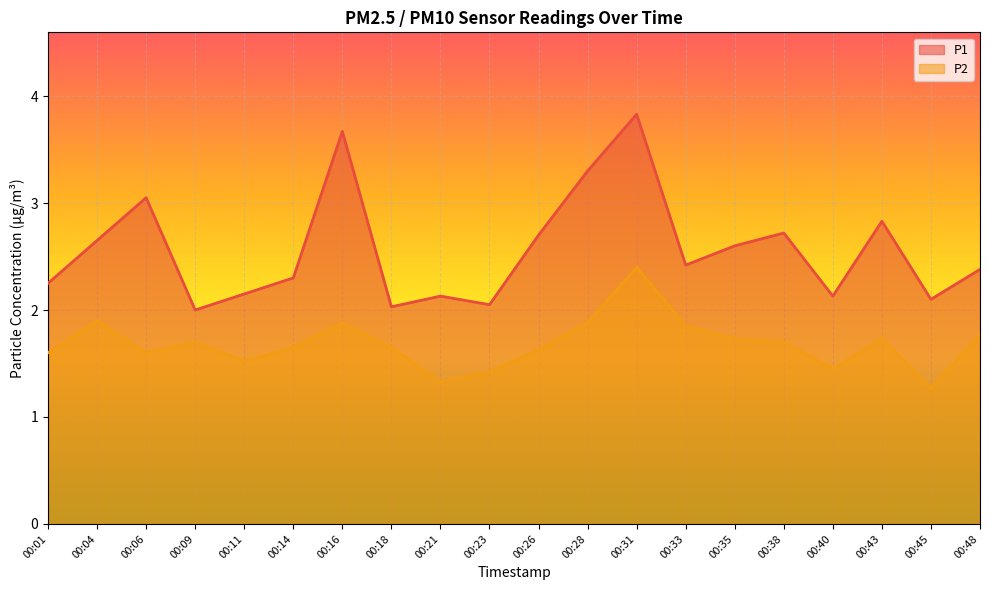

What is the highest value of the P2 series?

2.4